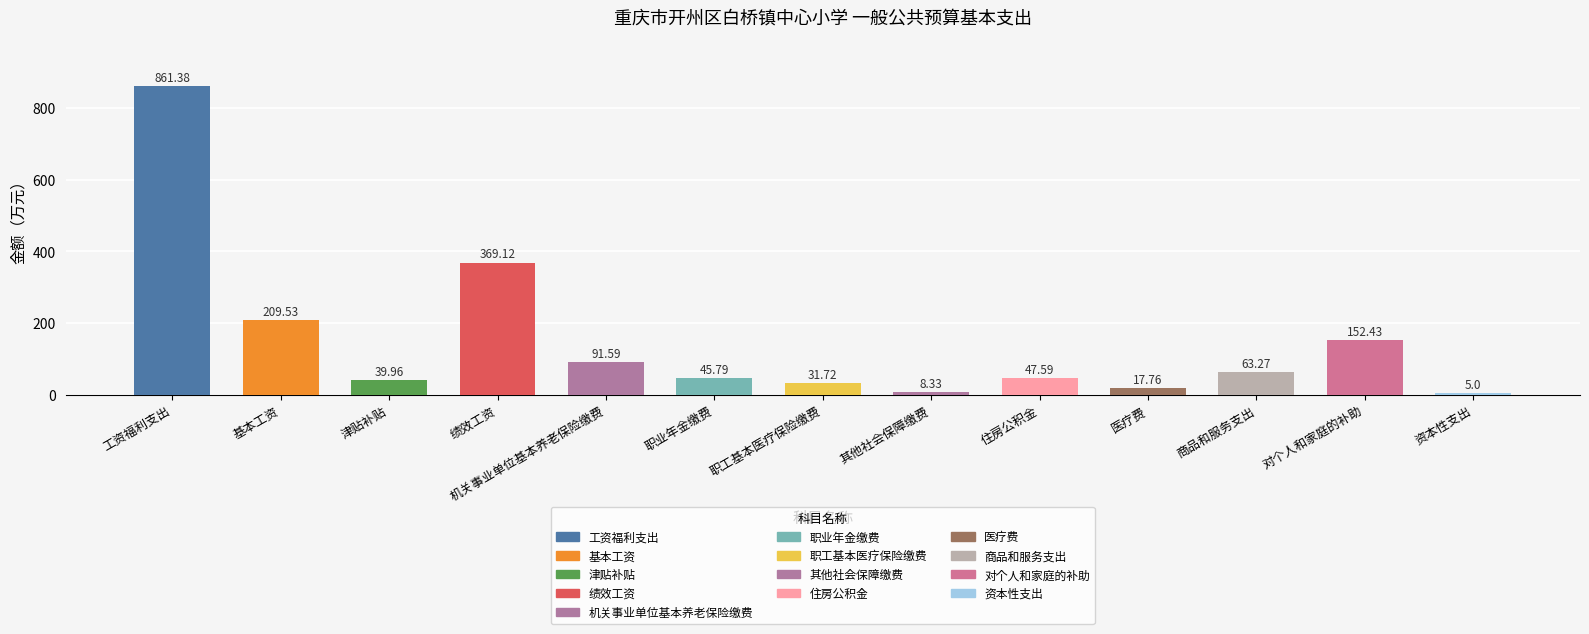

What is the greatest value displayed?

861.4